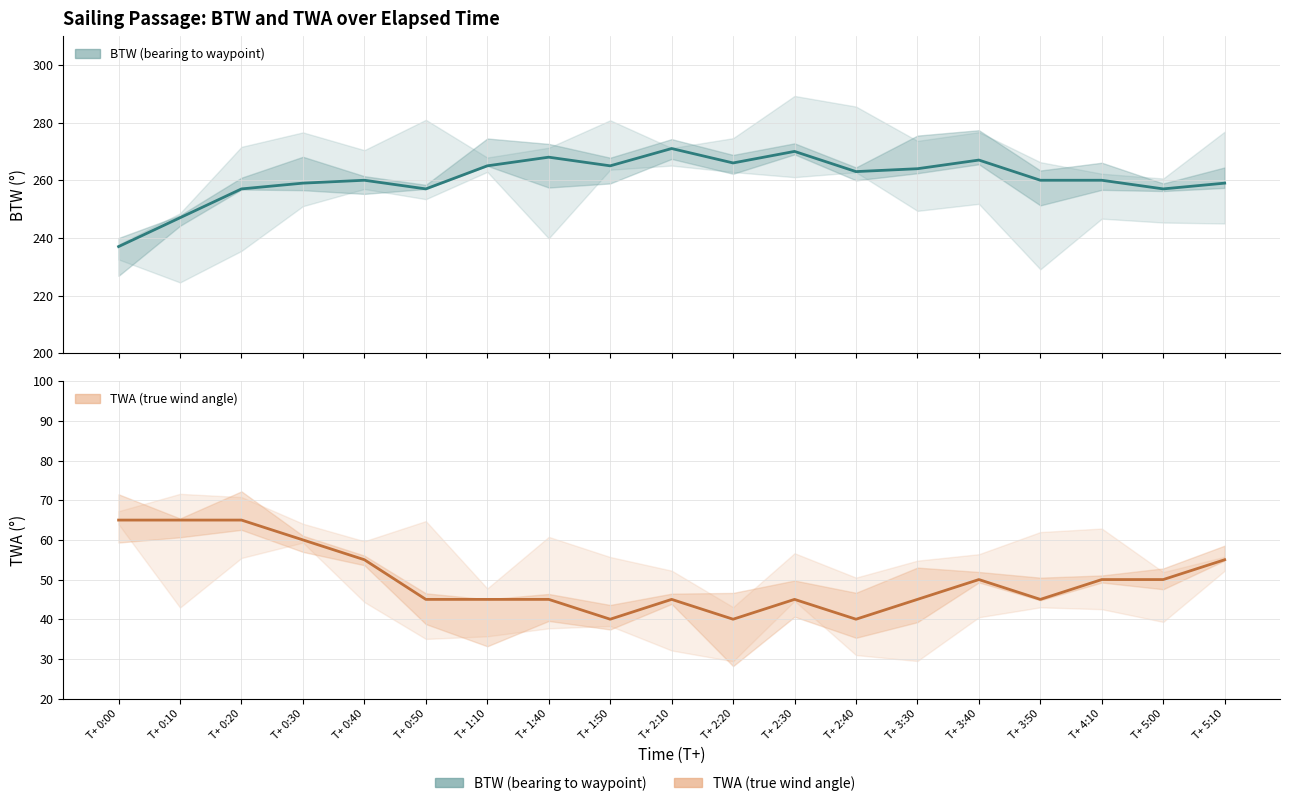

What is the value of the TWA (true wind angle) point at the 8th from the left?

45